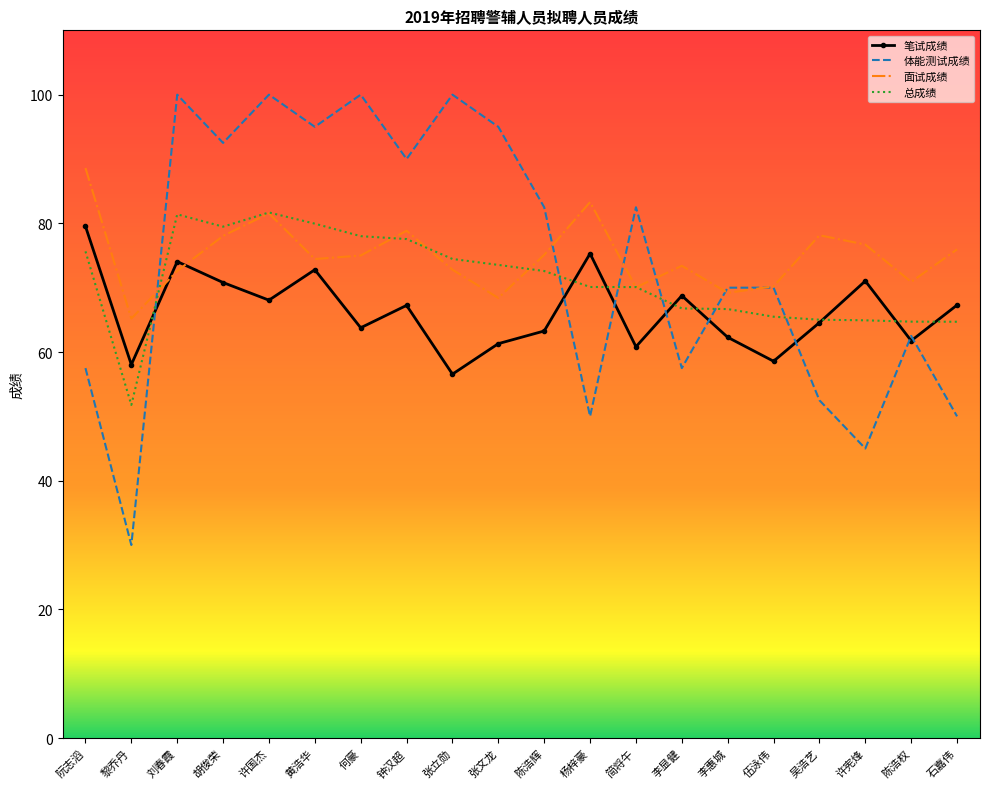

What position from the right is 石嘉伟?

1